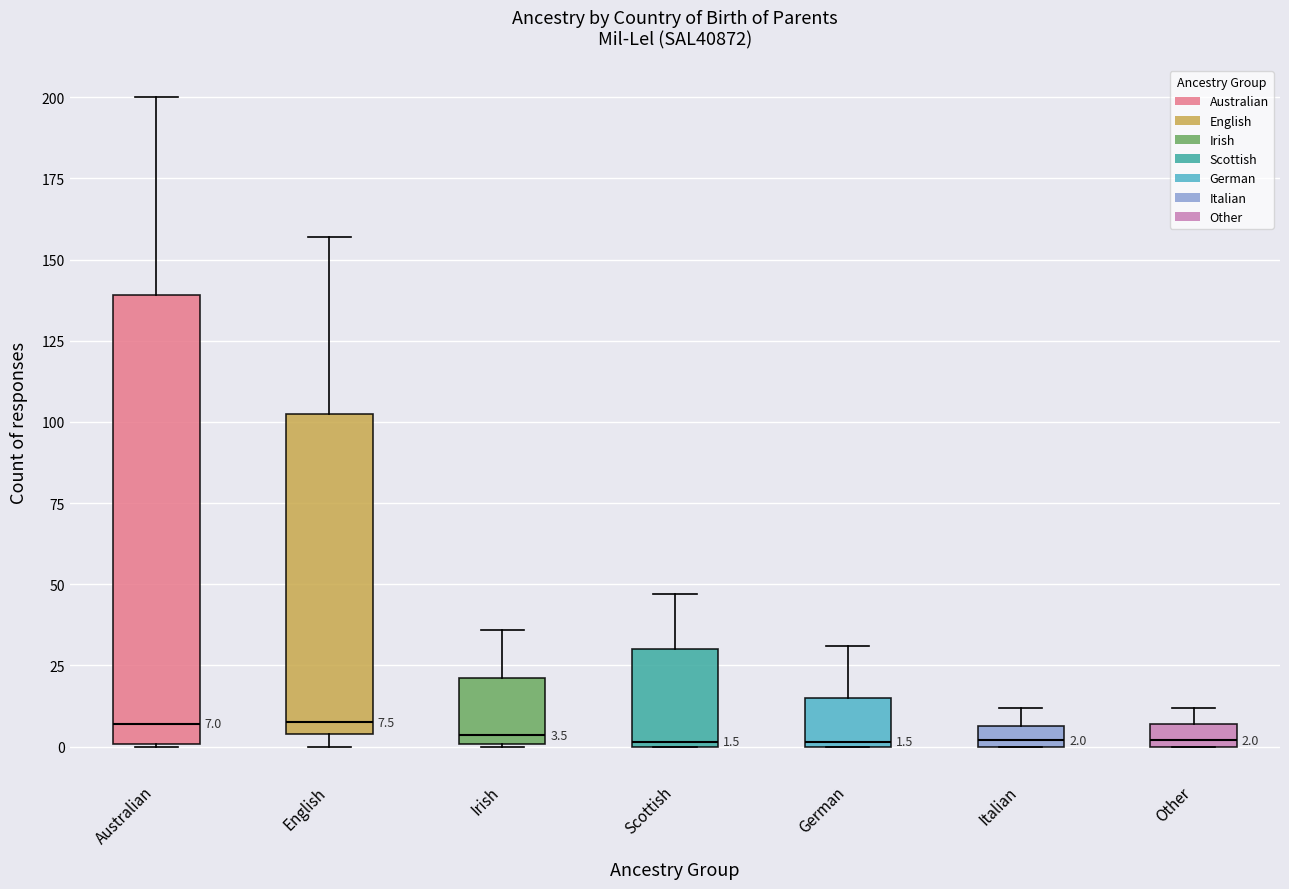

Comparing the boxes themselves (not the whiskers), which one is the tallest?

Australian